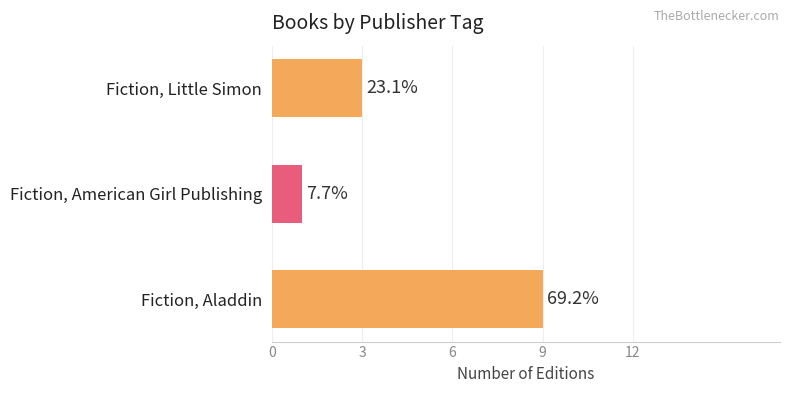

Are the bars horizontal?

Yes